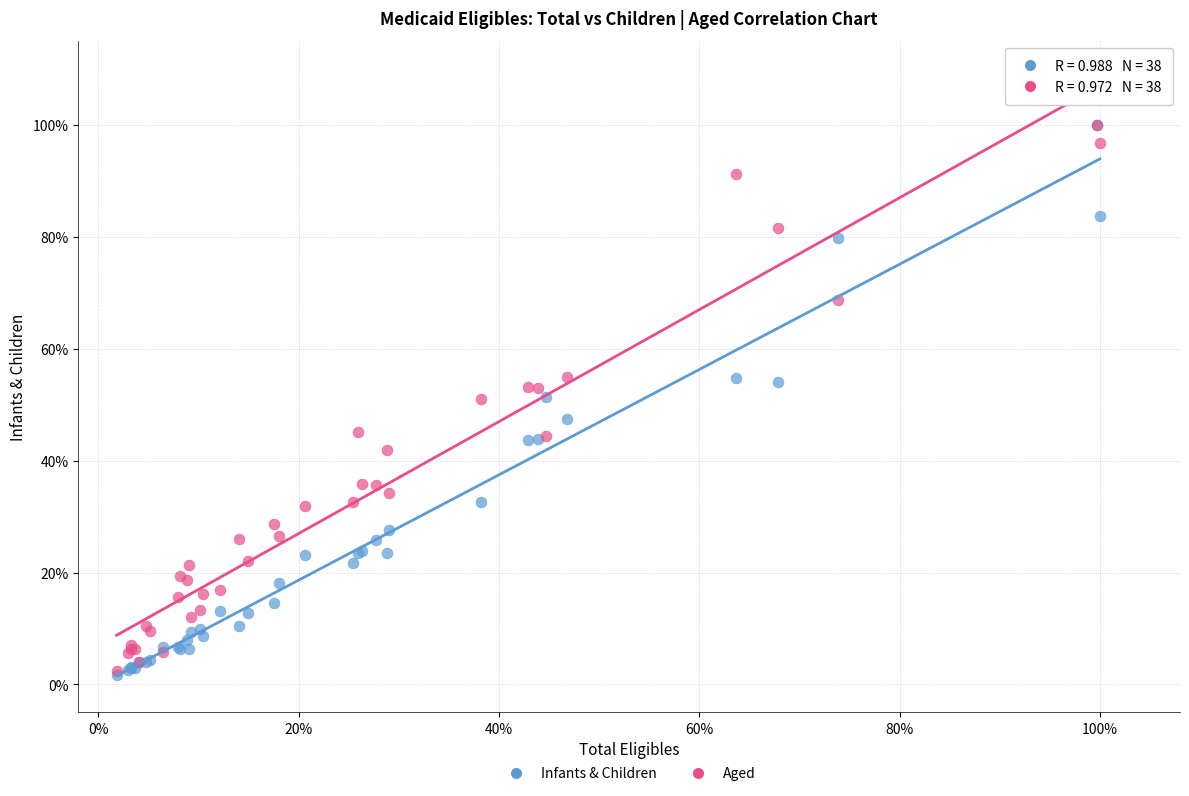

Which series has the widest spread of Y values?

Infants & Children